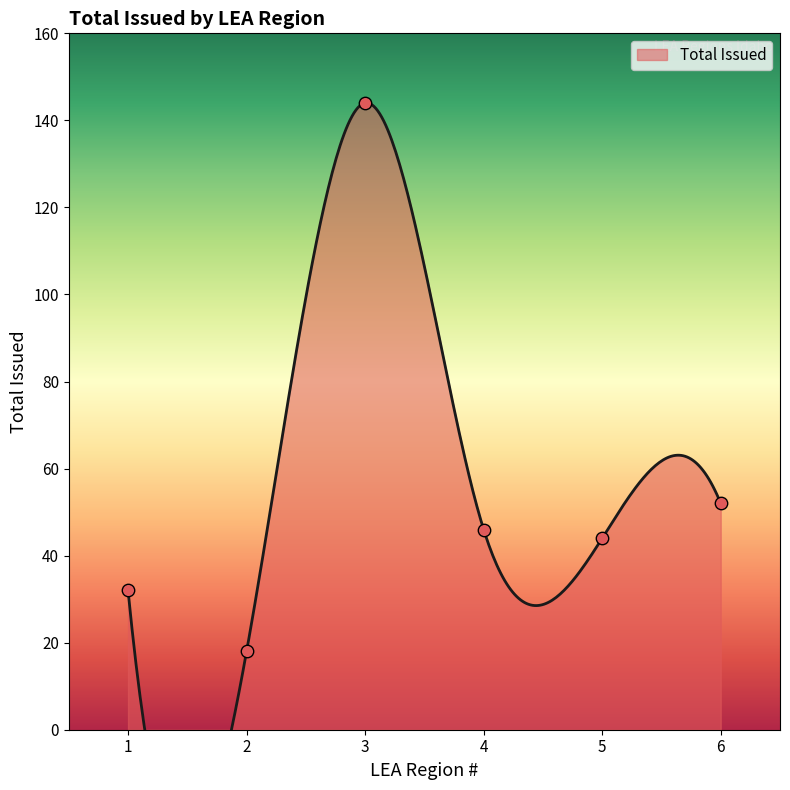

What is the change in value from 4 to 6?

+6